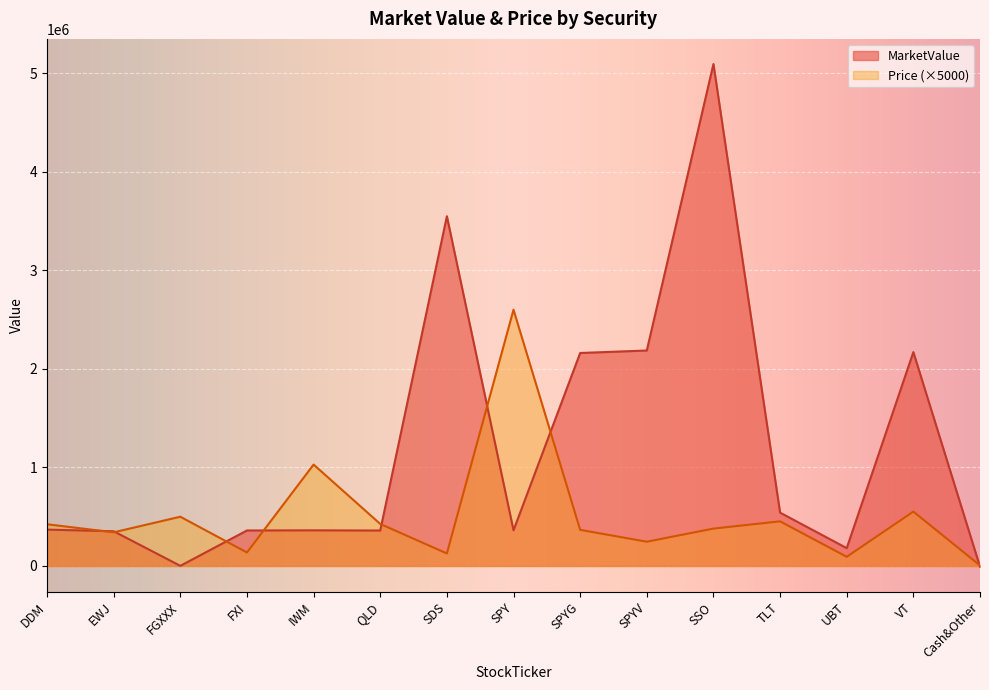

What is the spread (max minus min) of values at VT?

1618684.8